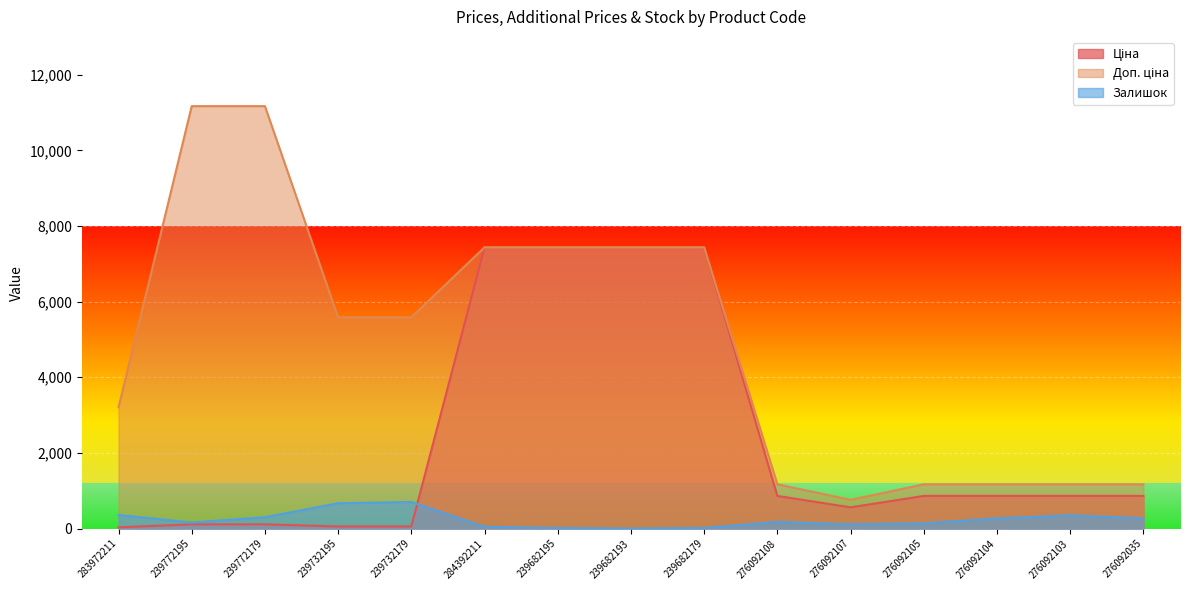

How many lines are shown in the chart?

3